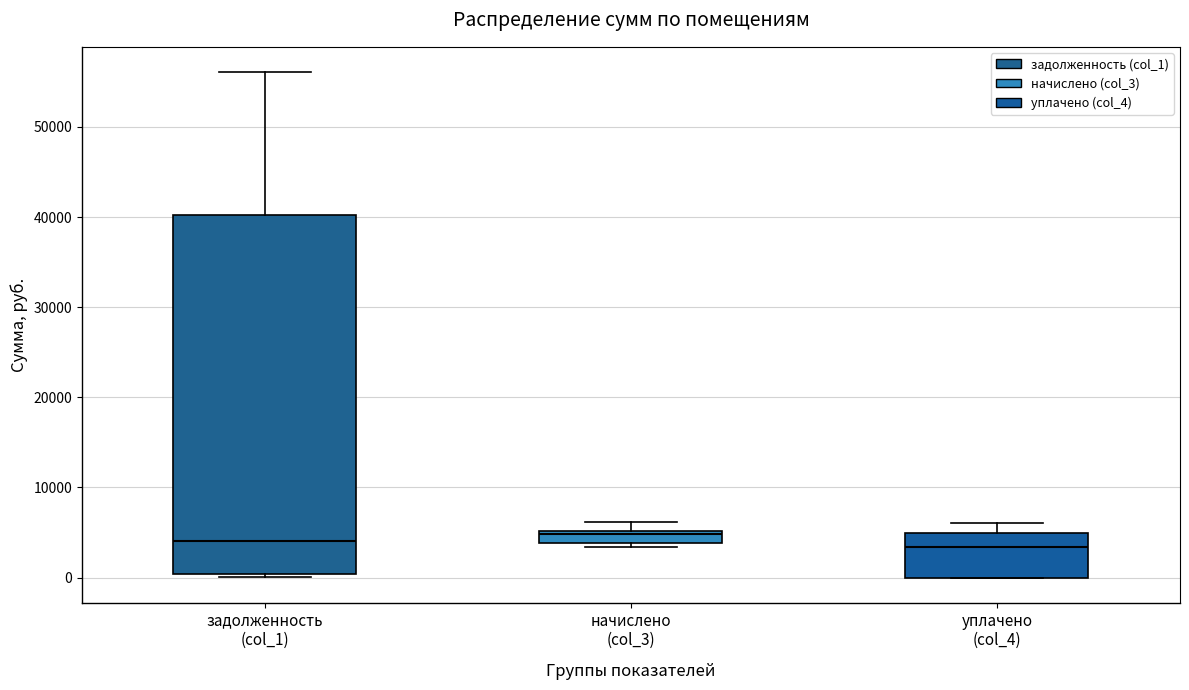

Which box is the tallest, from its lower edge to its upper edge?

задолженность (col_1)